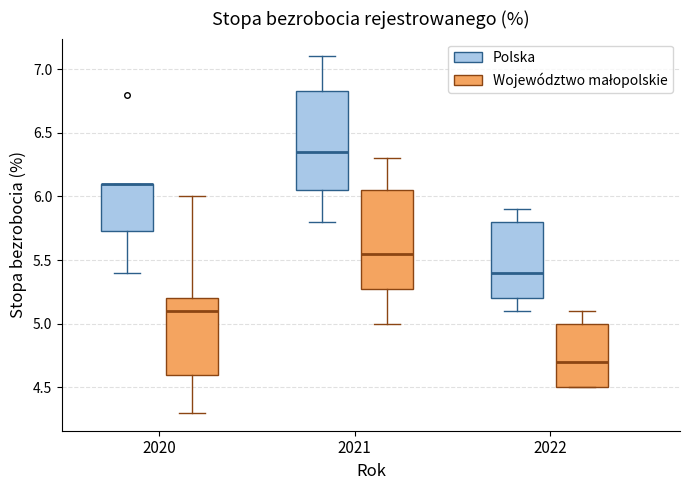

Reading left to right, read every box against the y-axis: the position of its median line, the range the box covers, and the ends of its whiskers. The values are not printed on the chart, so give them approximately, as read against the axis.

2020 (Polska): median 6.10 (drawn on the box's upper edge), box 5.75 to 6.10, whiskers 5.40 to 6.10
2020 (Województwo małopolskie): median 5.10, box 4.60 to 5.20, whiskers 4.30 to 6.00
2021 (Polska): median 6.35, box 6.05 to 6.85, whiskers 5.80 to 7.10
2021 (Województwo małopolskie): median 5.55, box 5.30 to 6.05, whiskers 5.00 to 6.30
2022 (Polska): median 5.40, box 5.20 to 5.80, whiskers 5.10 to 5.90
2022 (Województwo małopolskie): median 4.70, box 4.50 to 5.00, whiskers 4.50 to 5.10